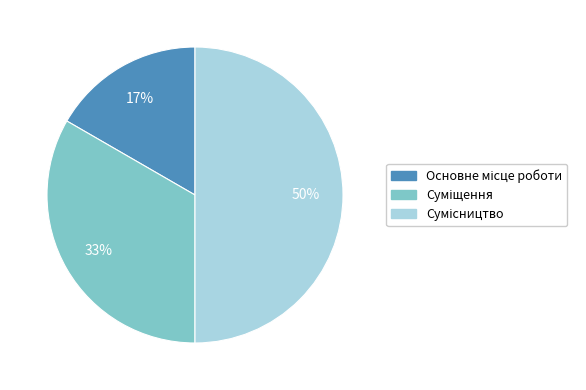

To the nearest percent, what is the average slice percentage?

33%